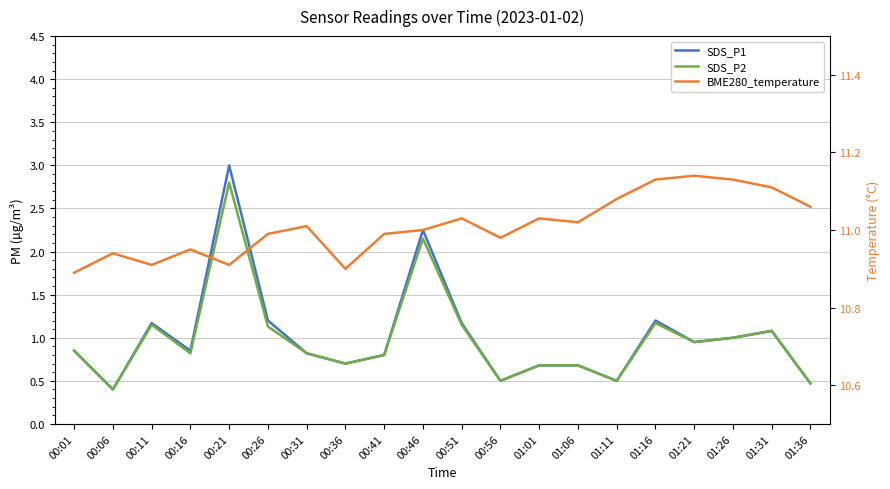

How many lines are shown in the chart?

3